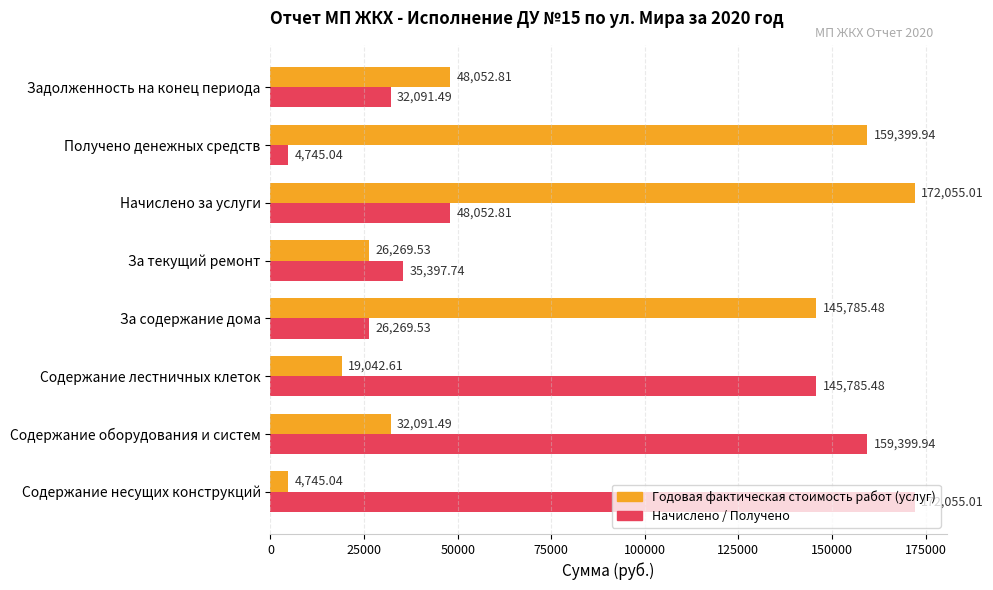

What is the difference between the highest and lowest values at Начислено за услуги?

124002.2